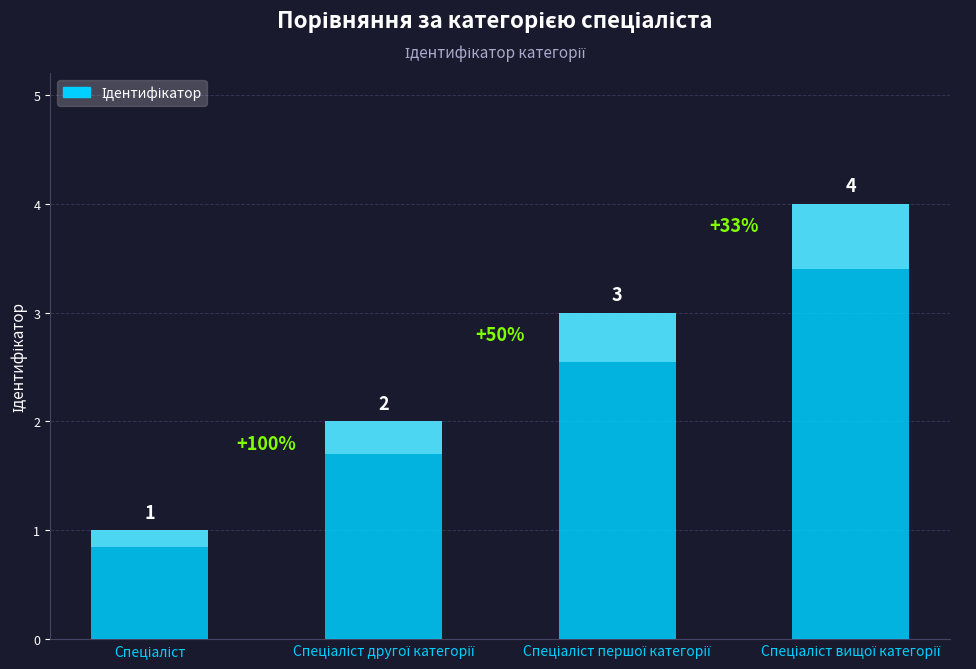

List the labels in order of value, largest first.

Спеціаліст вищої категорії, Спеціаліст першої категорії, Спеціаліст другої категорії, Спеціаліст